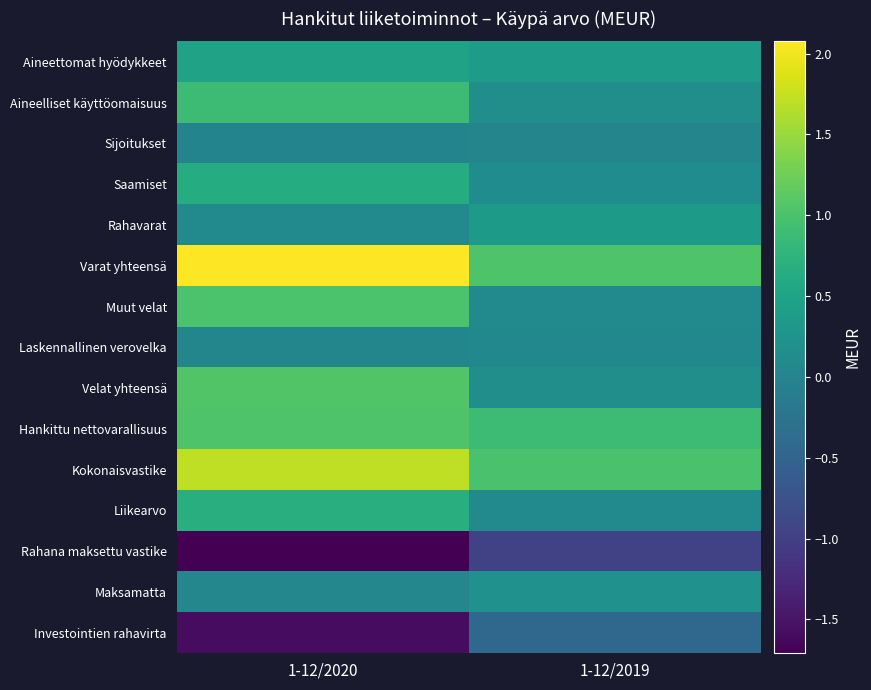

At which category is the sum across all series the highest?

1-12/2020